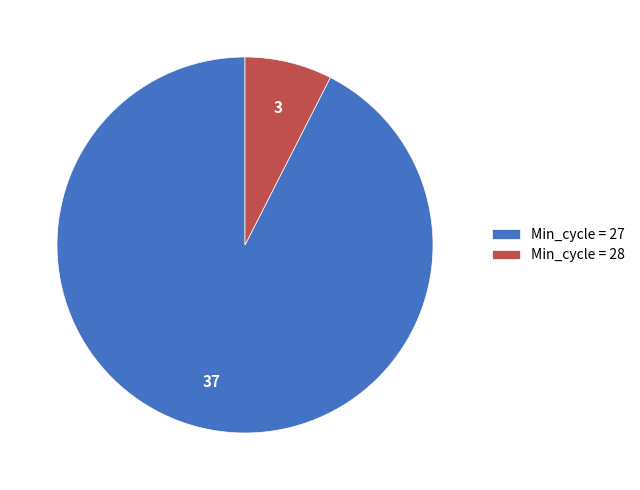

Between Min_cycle = 28 and Min_cycle = 27, which is larger?

Min_cycle = 27